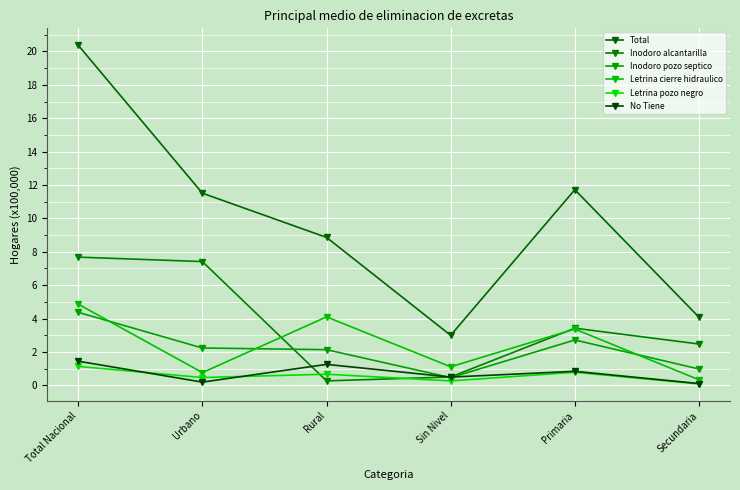

What is the total value across all series at Primaria?

22.9